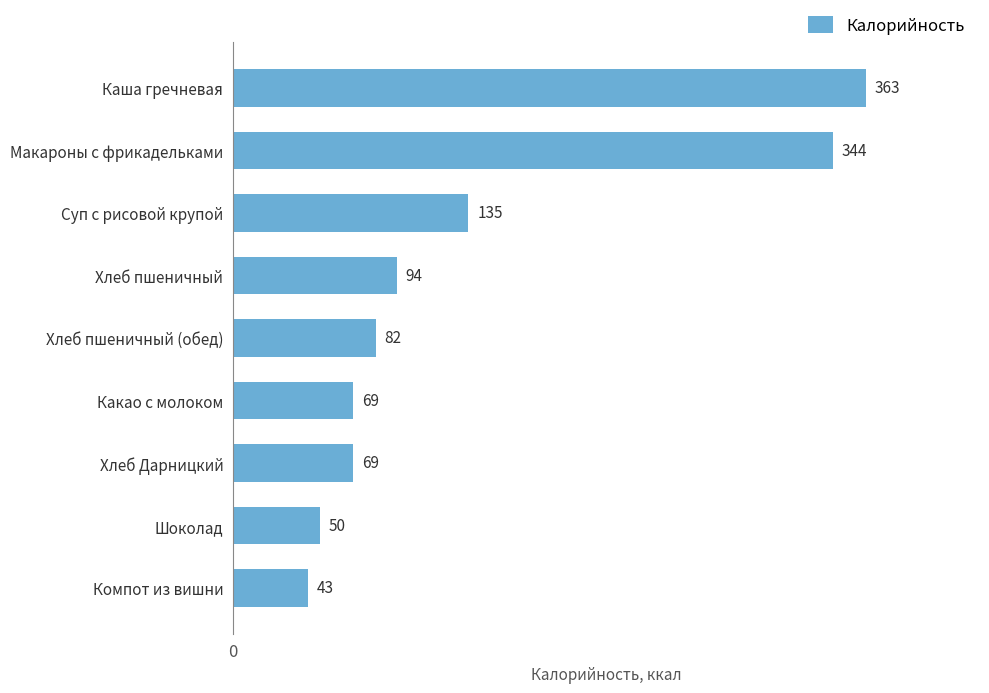

What is the change in value from Суп с рисовой крупой to Хлеб Дарницкий?

-66